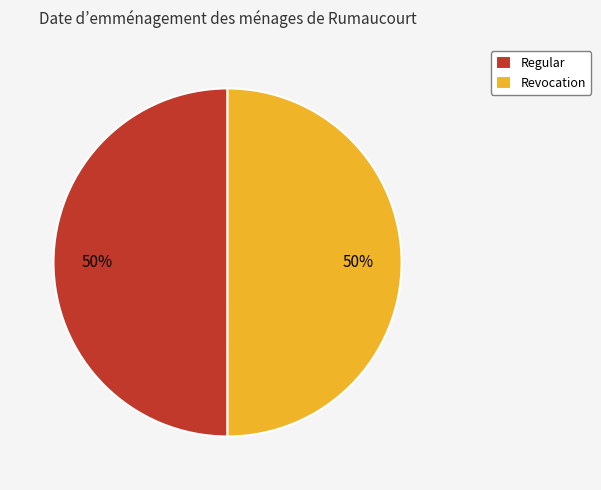

Combined, do Revocation and Regular account for over 50%?

Yes